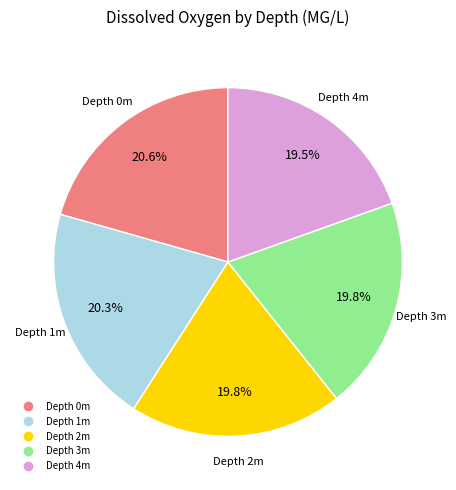

Does any single category account for the majority?

No